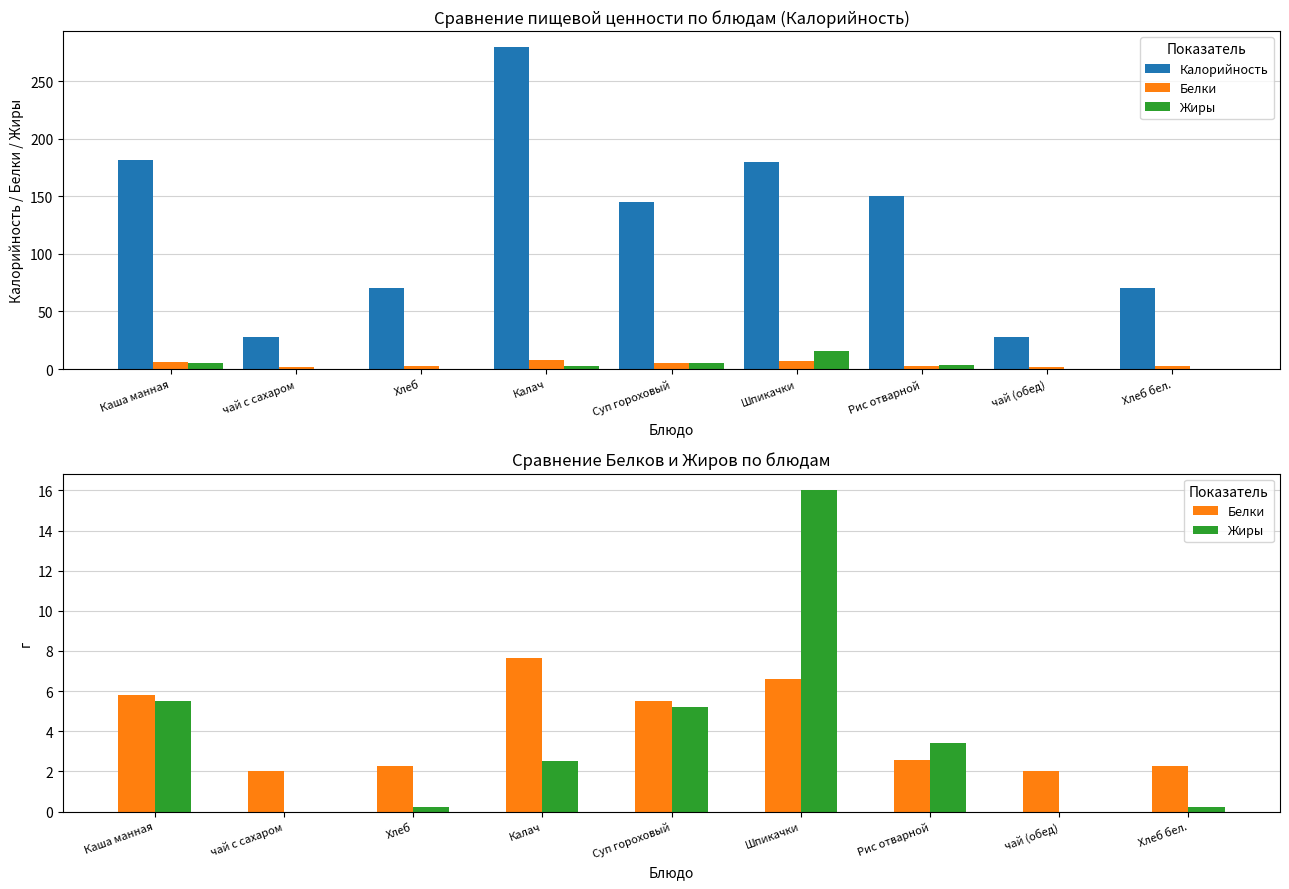

What are all the series names shown in the legend?

Калорийность, Белки, Жиры